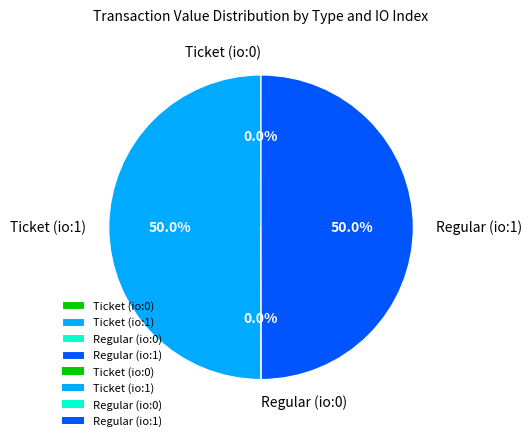

To the nearest percent, what is the difference between the largest and smallest slice percentages?

50%